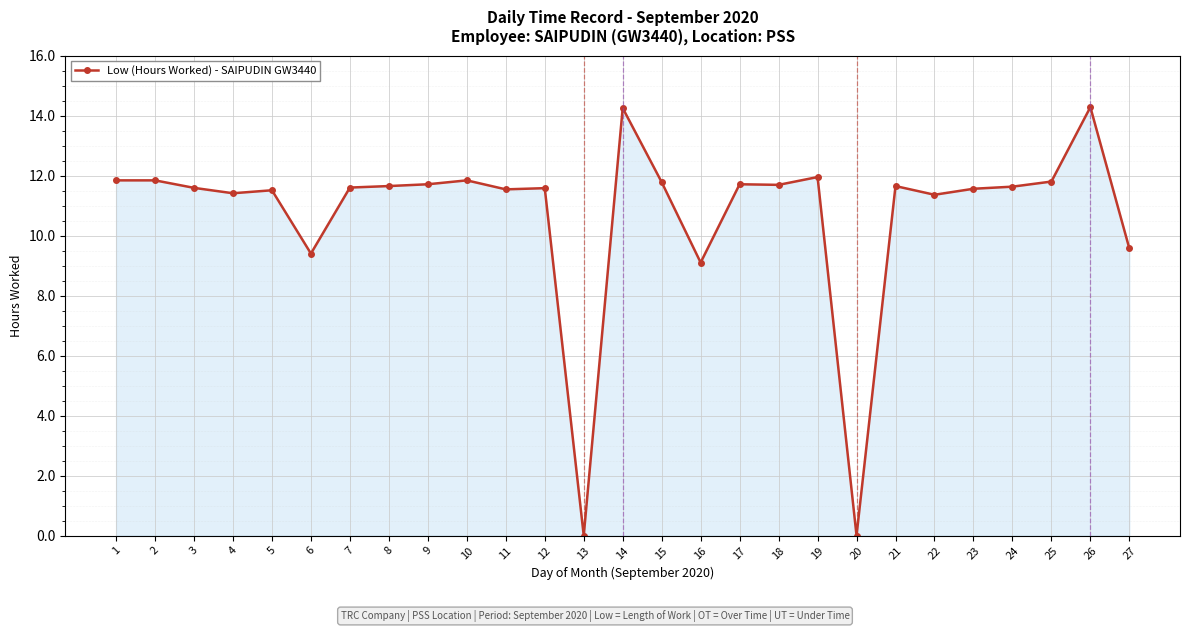

How many values exceed 11?

22